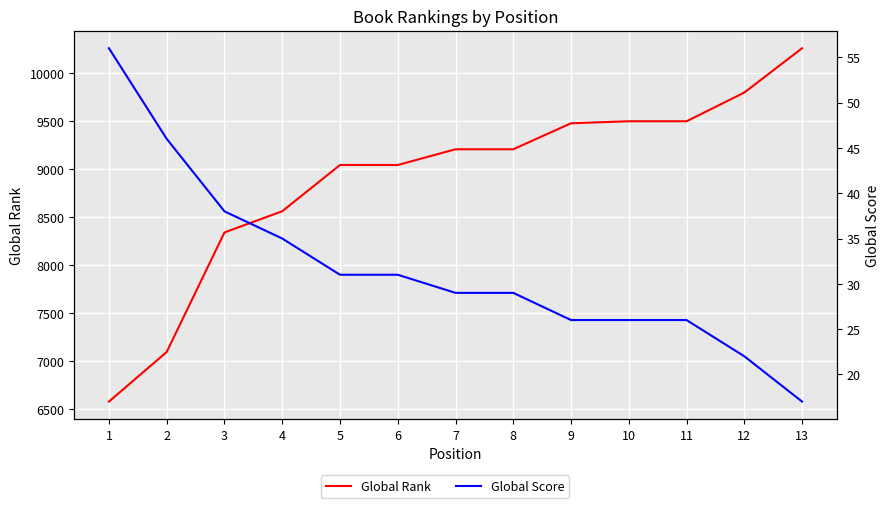

Reading left to right, what are all the values shown in this chart?

Global Rank: 6580	7097	8343	8564	9046	9046	9210	9210	9481	9502	9502	9801	10263
Global Score: 56	46	38	35	31	31	29	29	26	26	26	22	17